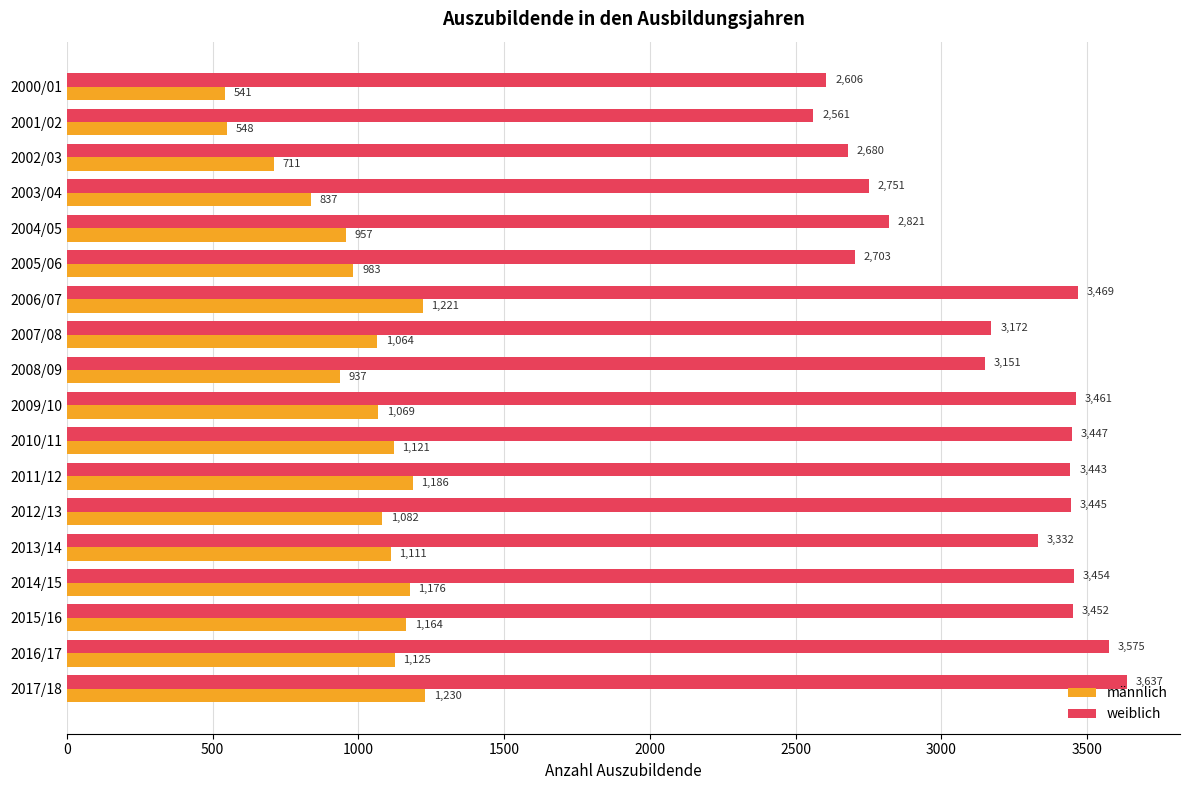

What is the difference between the maximum and minimum values in the männlich series?

689